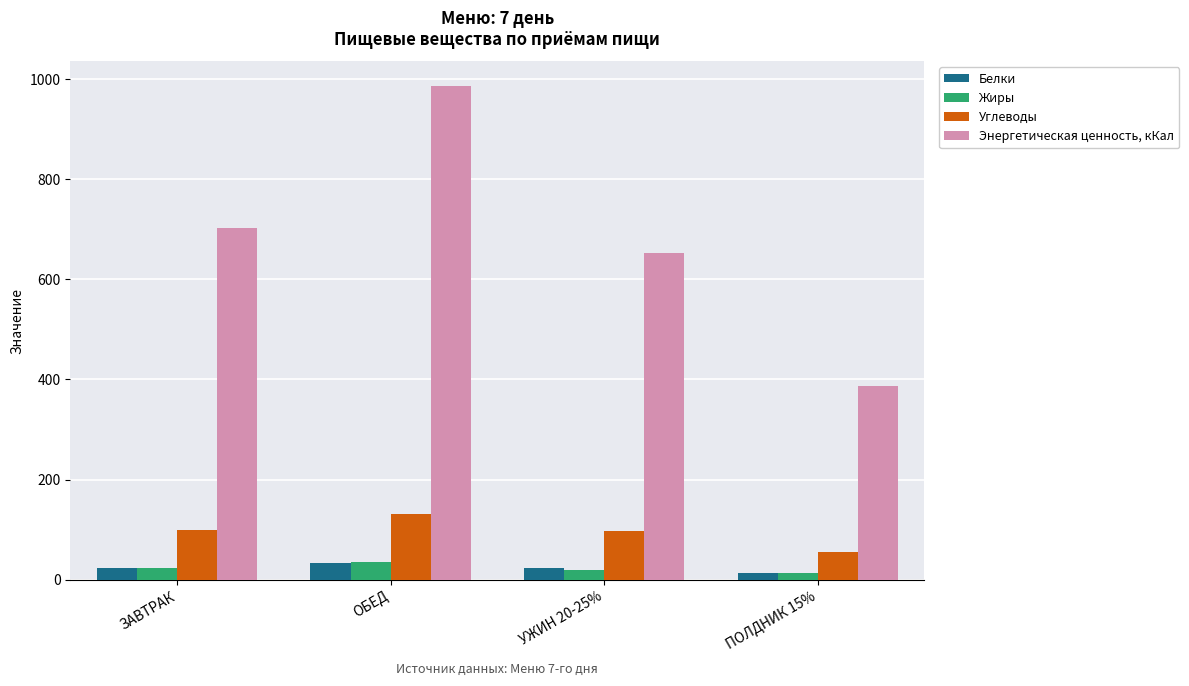

How many groups of bars are there?

4